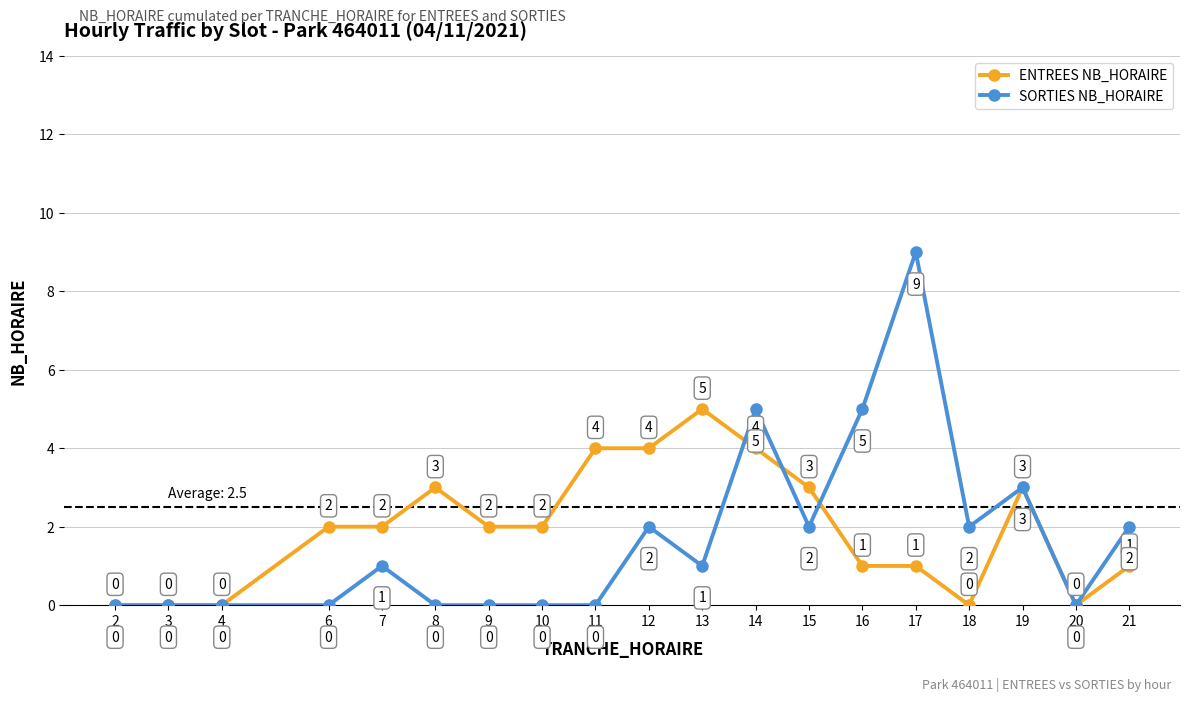

Which series has the largest range (max minus min)?

SORTIES NB_HORAIRE